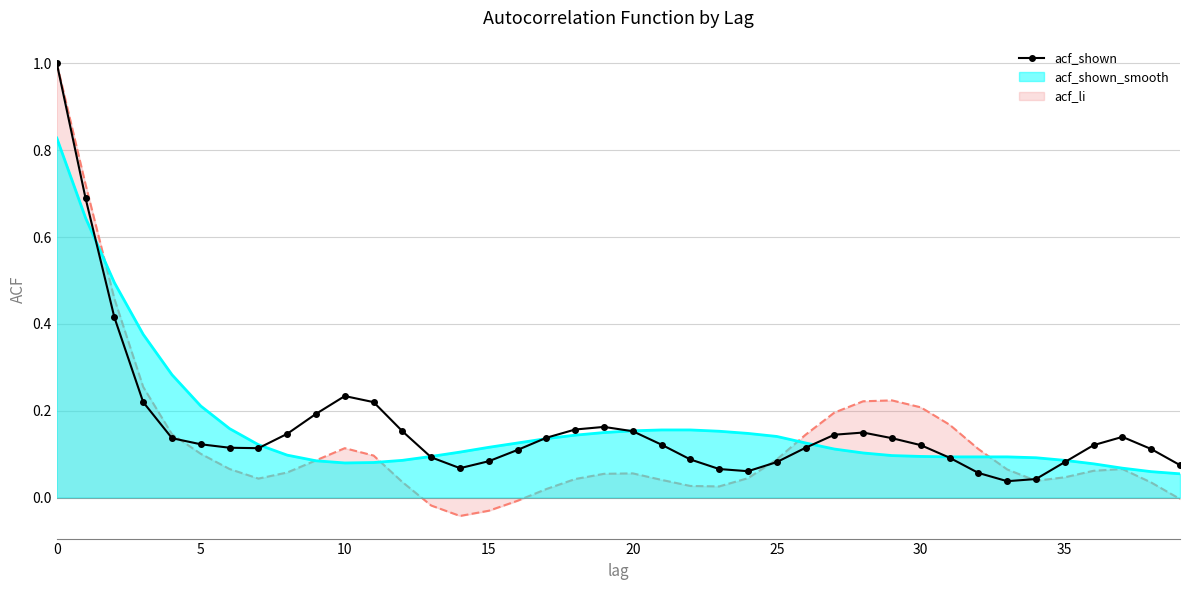

What is the sum of the values at 29 and 16?

0.2